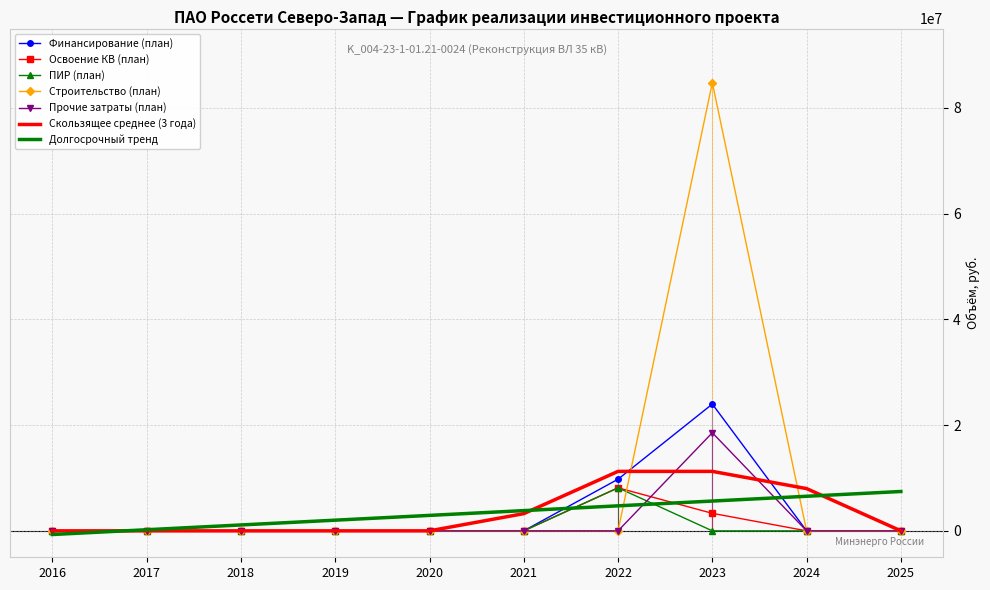

Count the number of data series in this chart.

7